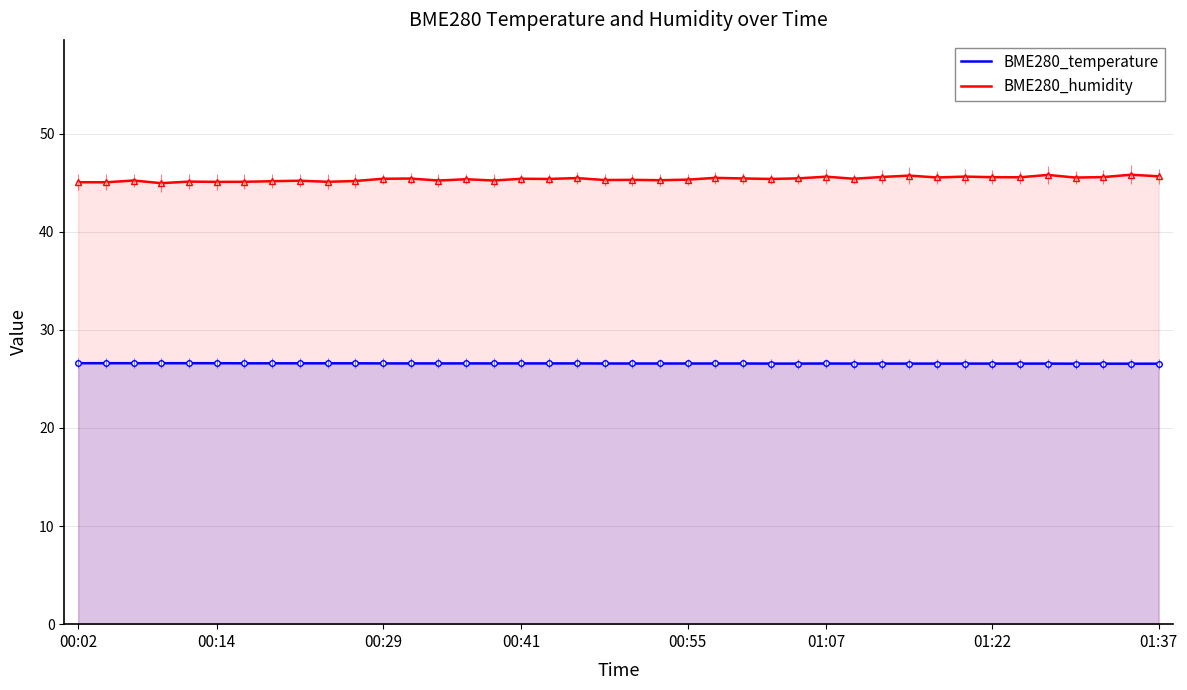

What is the approximate value of BME280_humidity at 01:07?

45.6